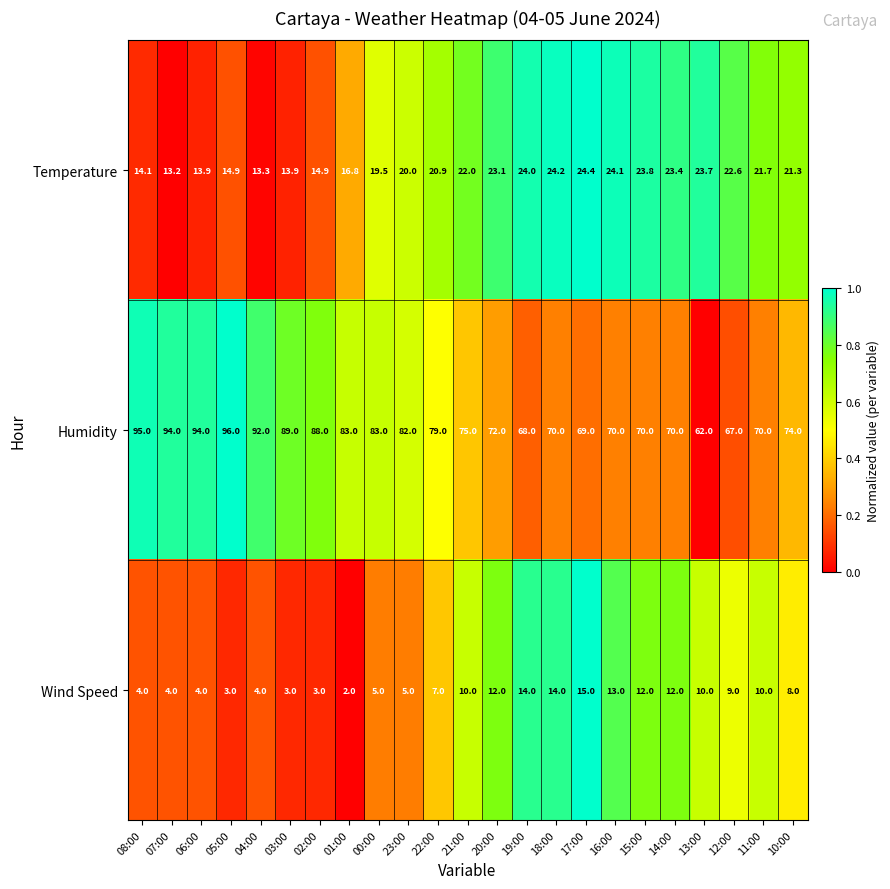

True or false: Wind Speed has a value of 4.1 at 05:00.

False